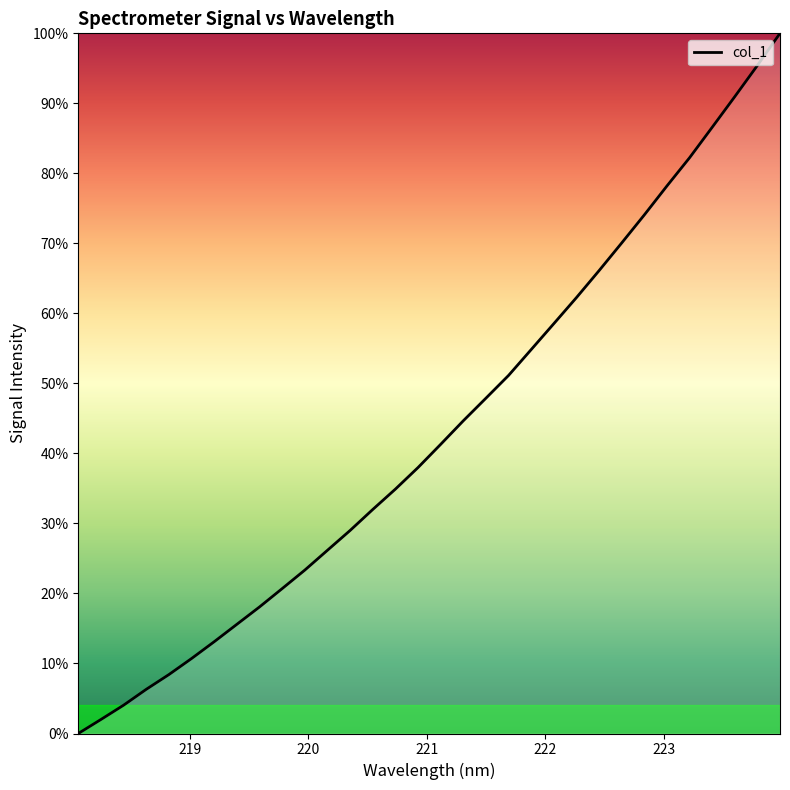

What is the difference between the maximum and minimum values?

100.0